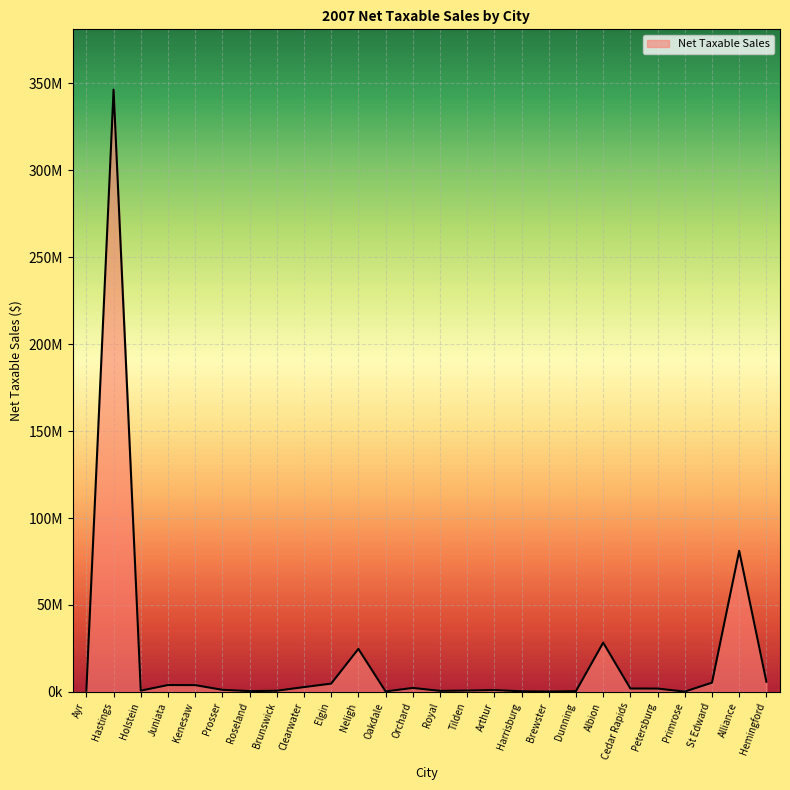

What is the difference between the values at Roseland and Brunswick?

192414